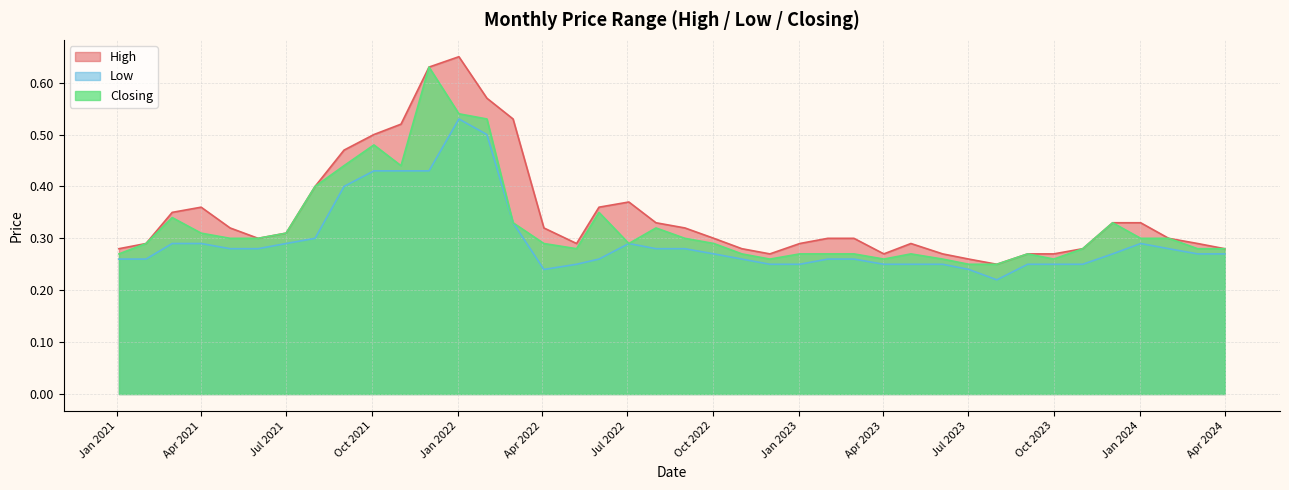

Which label corresponds to the largest value in the chart?

02/01/2022